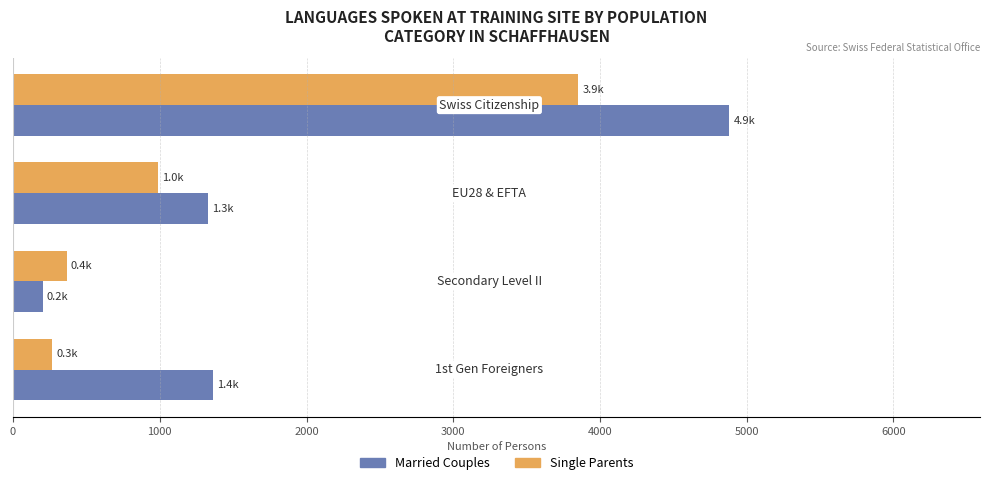

What is the maximum value shown in the chart?

4881.3